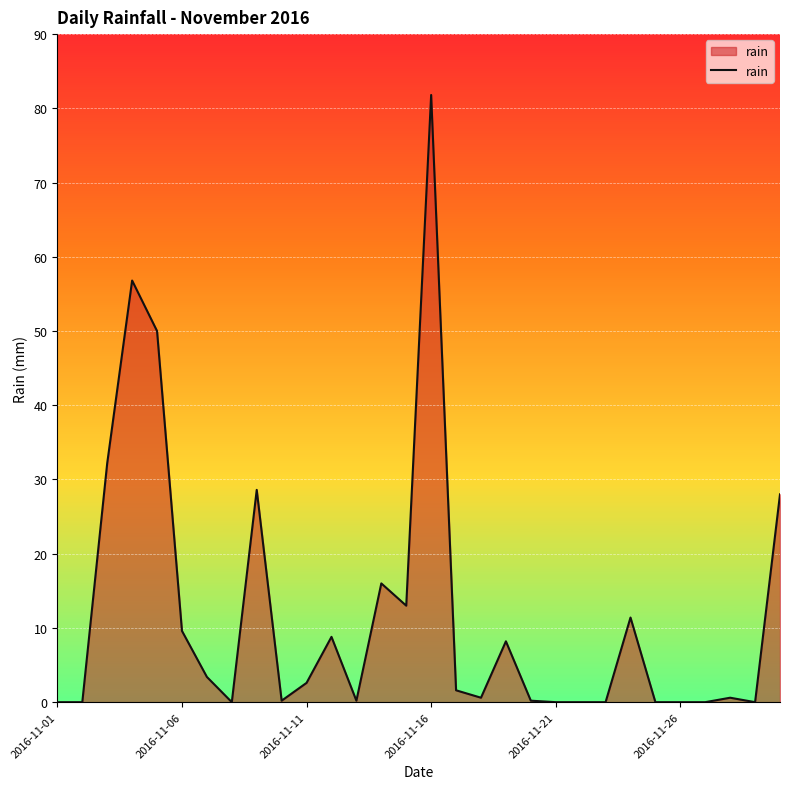

What is the maximum value shown in the chart?

81.8